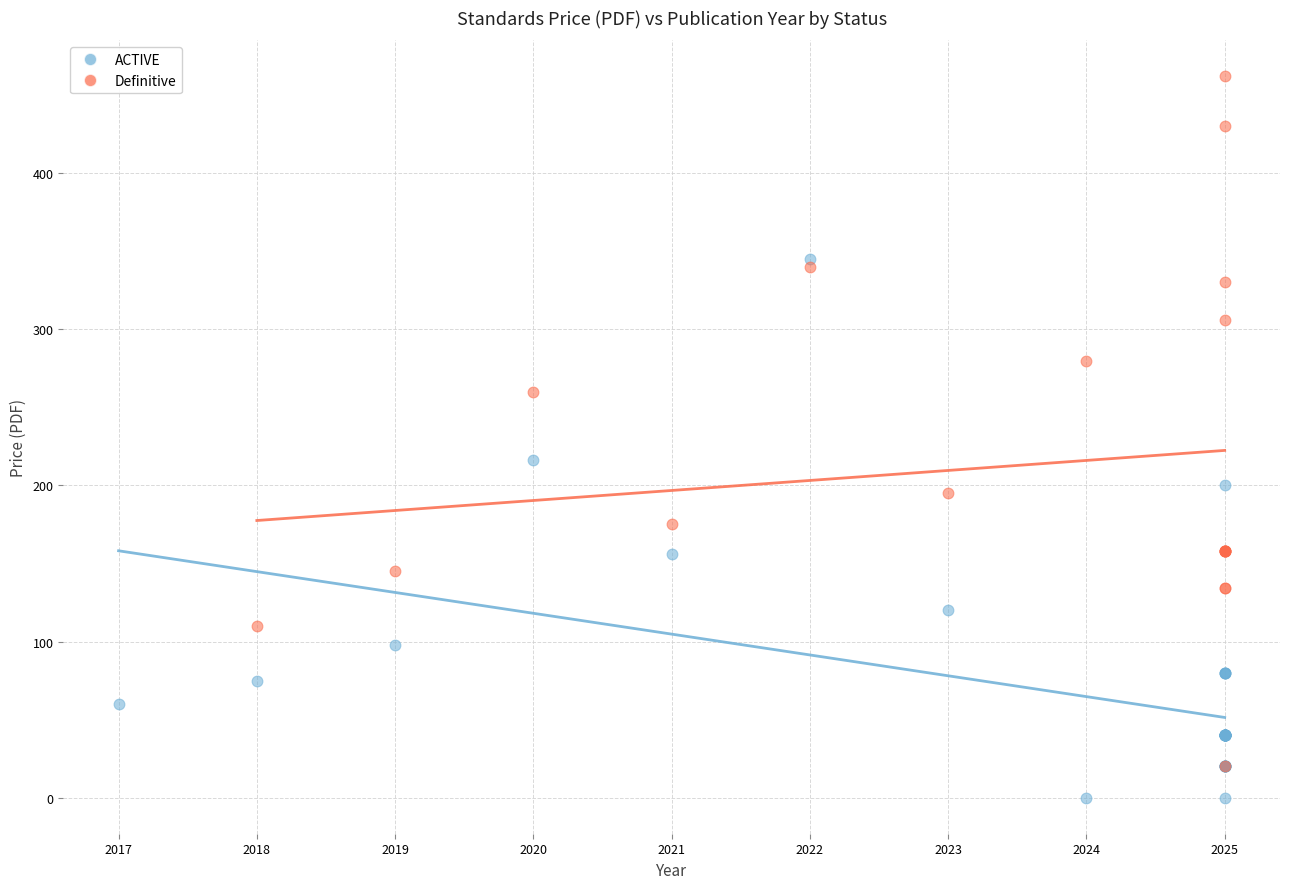

Which series has the widest spread of Y values?

Definitive